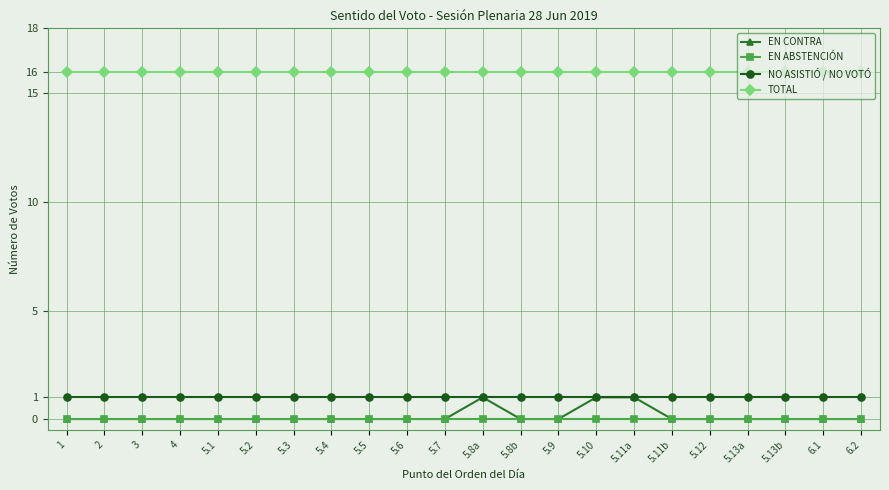

True or false: TOTAL and EN CONTRA intersect in this chart.

False